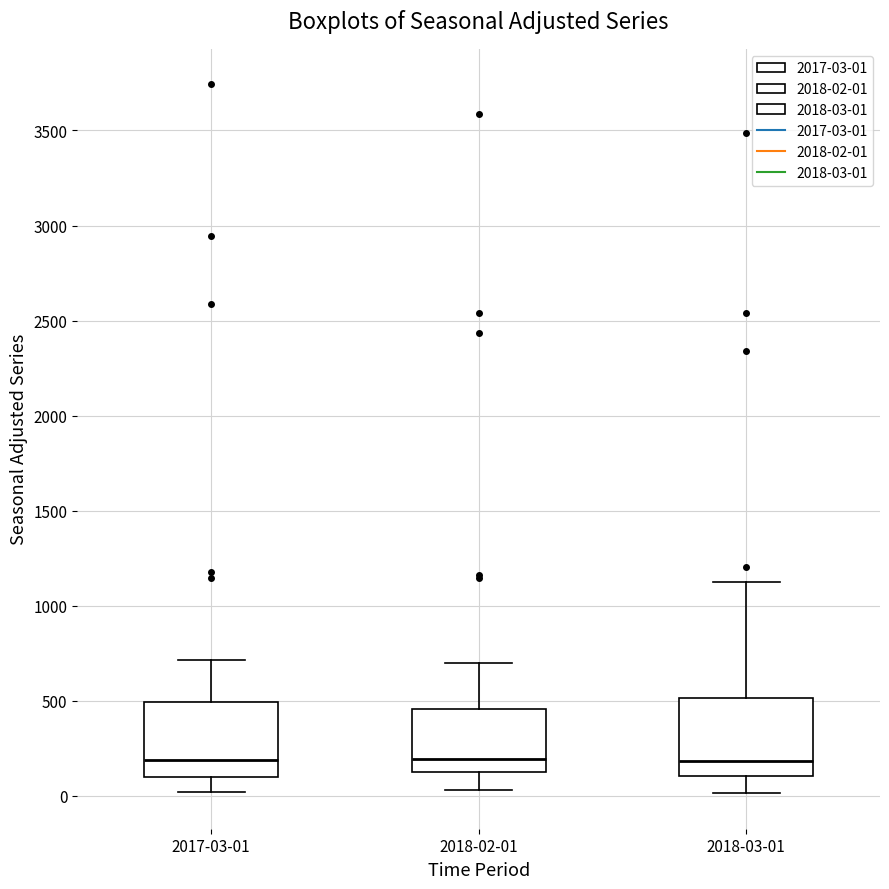

Reading left to right, transcribe this box plot: for each box, give where its median line is, the range the box spans, and where its two whiskers end, as read against the y-axis. The values are not printed on the chart, so give them approximately, as read against the axis.

2017-03-01: median 200, box 100 to 500, whiskers 0 to 700
2018-02-01: median 200, box 100 to 450, whiskers 50 to 700
2018-03-01: median 200, box 100 to 500, whiskers 0 to 1150